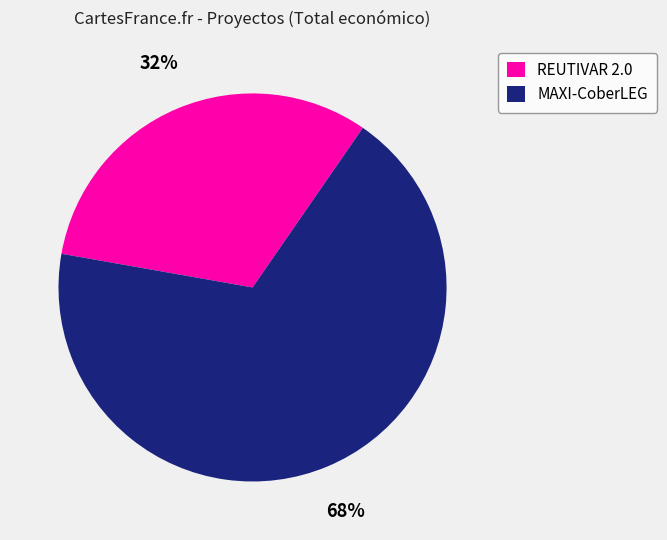

To the nearest percent, what is the average slice percentage?

50%